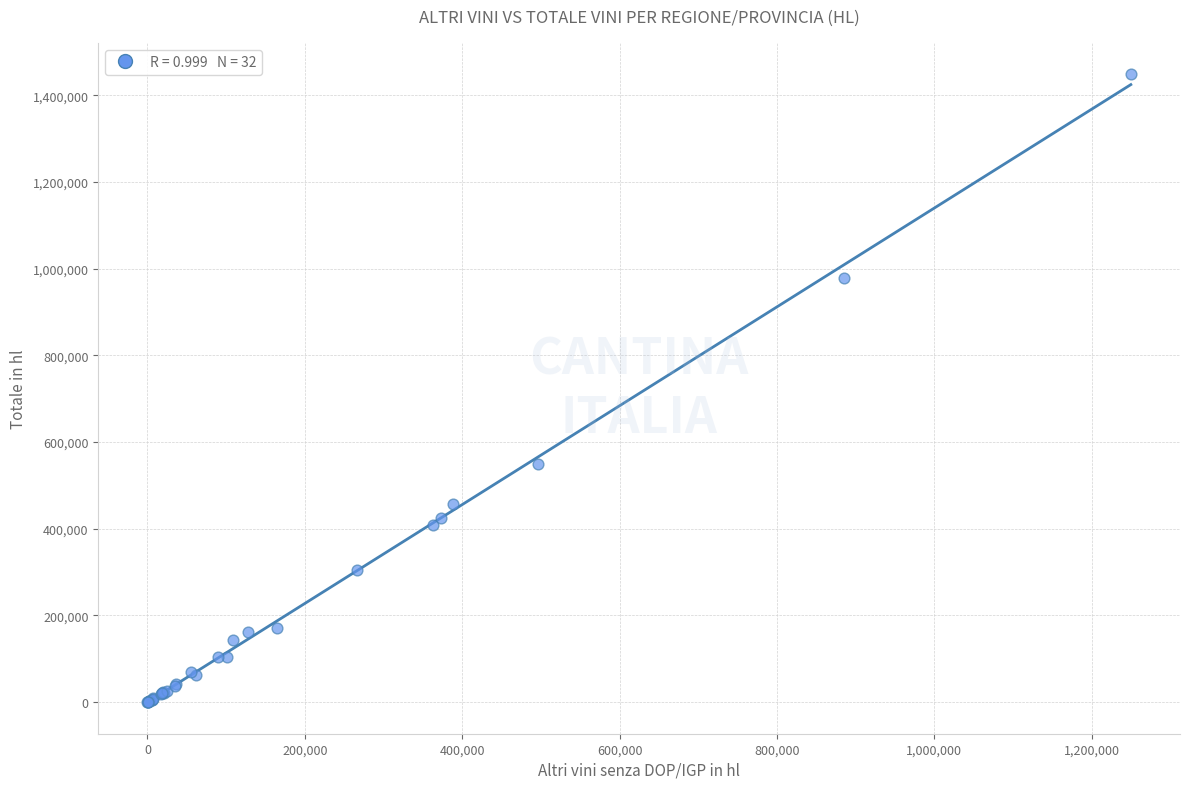

What Y value in the scatter plot is closest to 724182?

548892.9